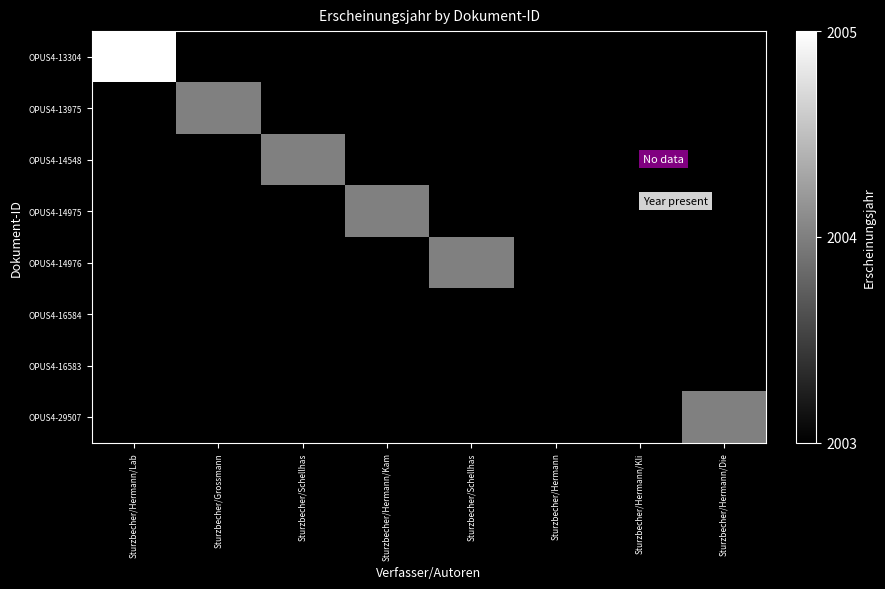

What is the maximum value shown in the chart?

2005.0